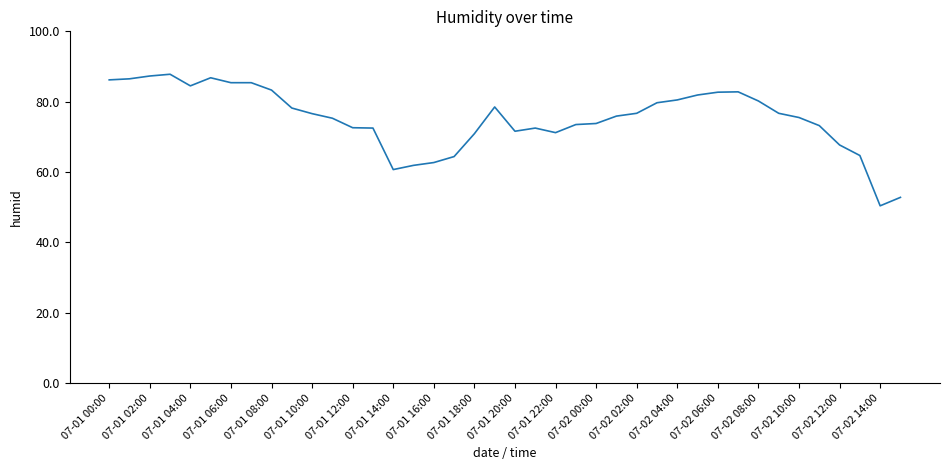

What is the maximum value shown in the chart?

87.8